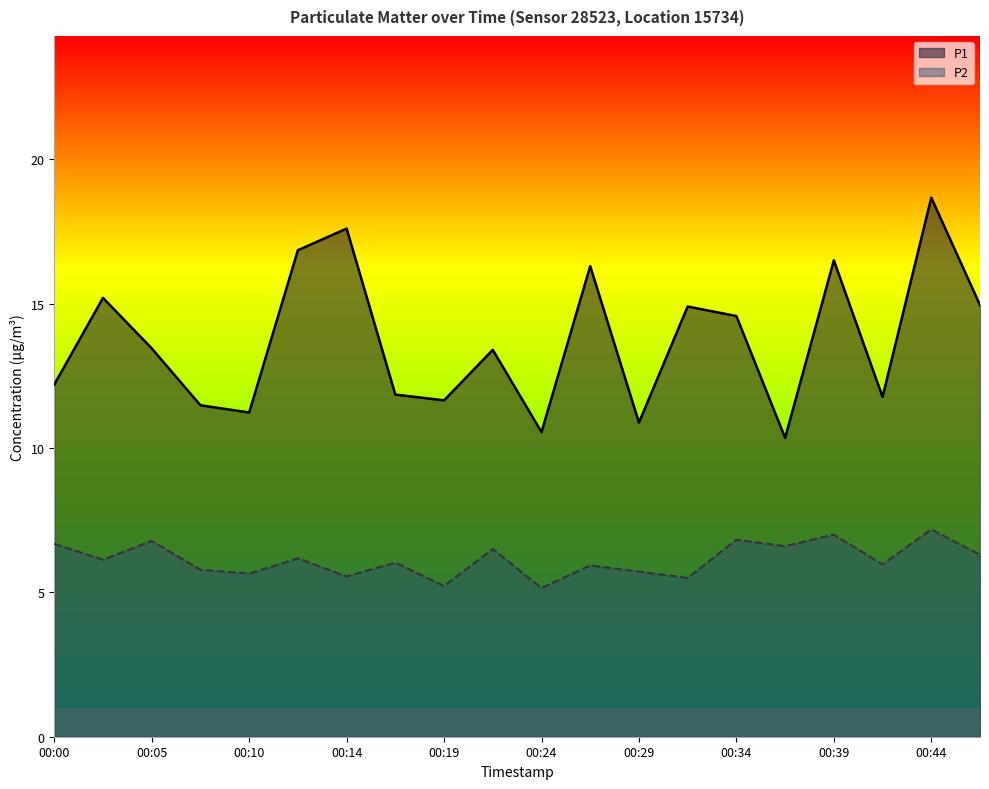

What is the value of the P2 point at the 7th from the left?

5.5